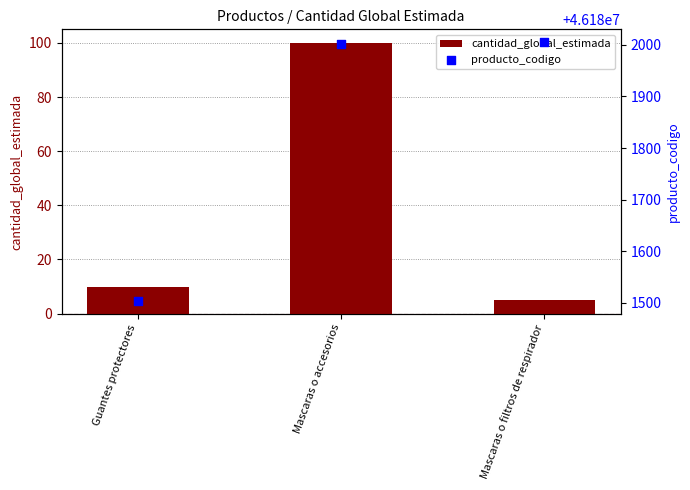

Which series has the largest Y range (max minus min)?

producto_codigo